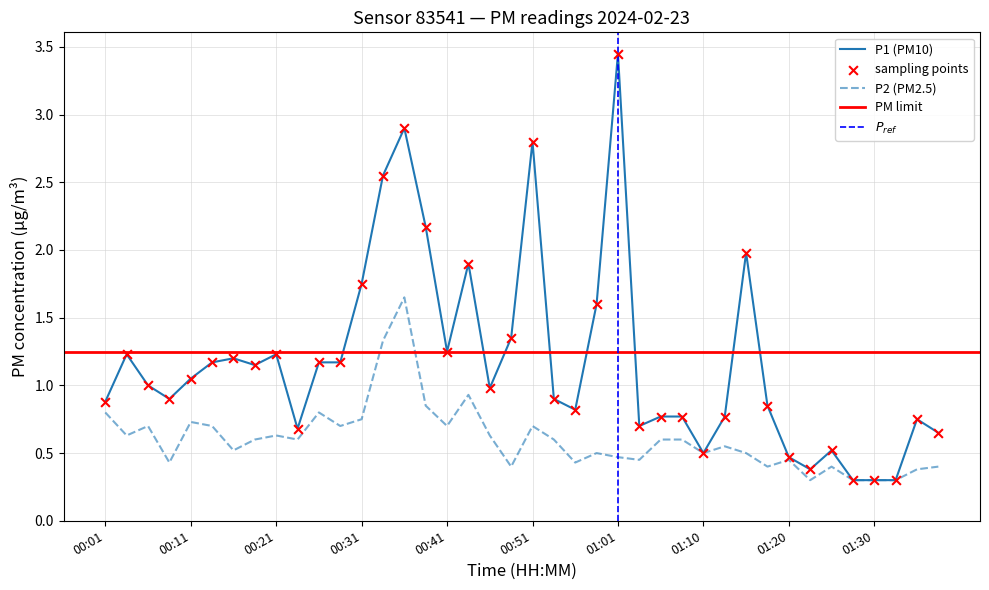

Is the value of P2 at 01:15 greater than the value of P1 at 00:16?

No